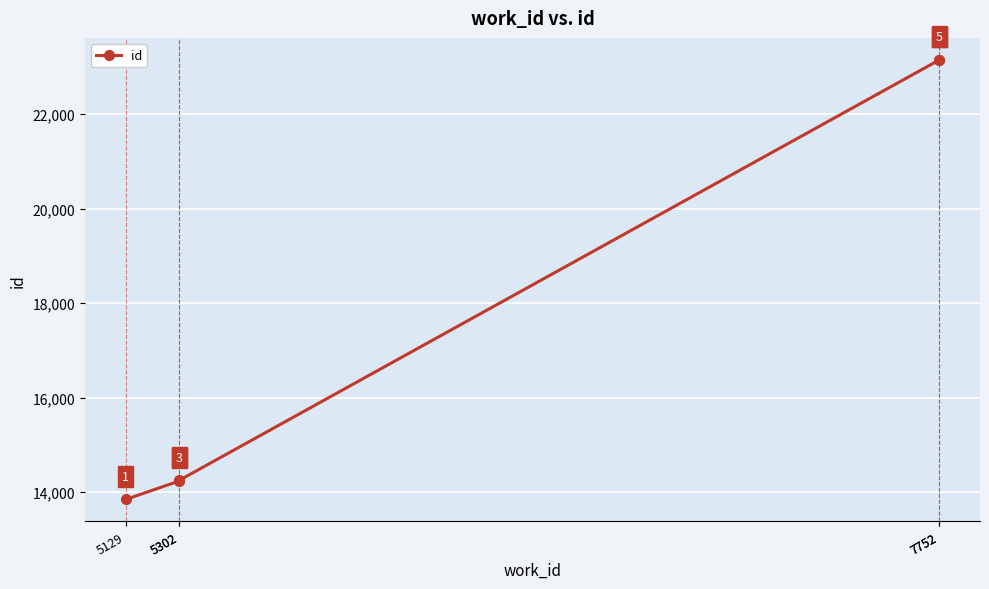

What is the change in value from 5302 to 7752?

+8915